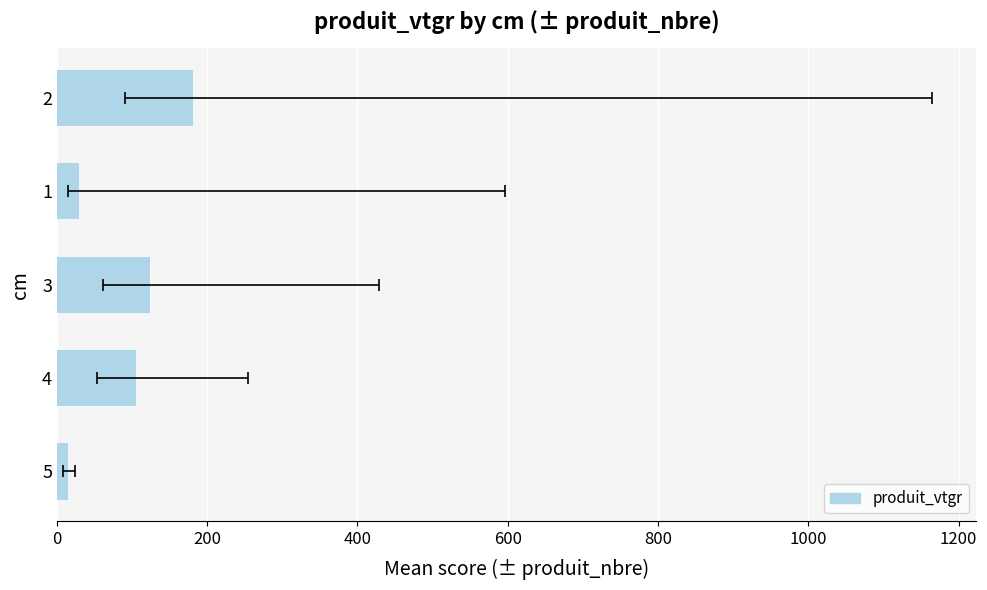

What is the greatest value displayed?

180.6